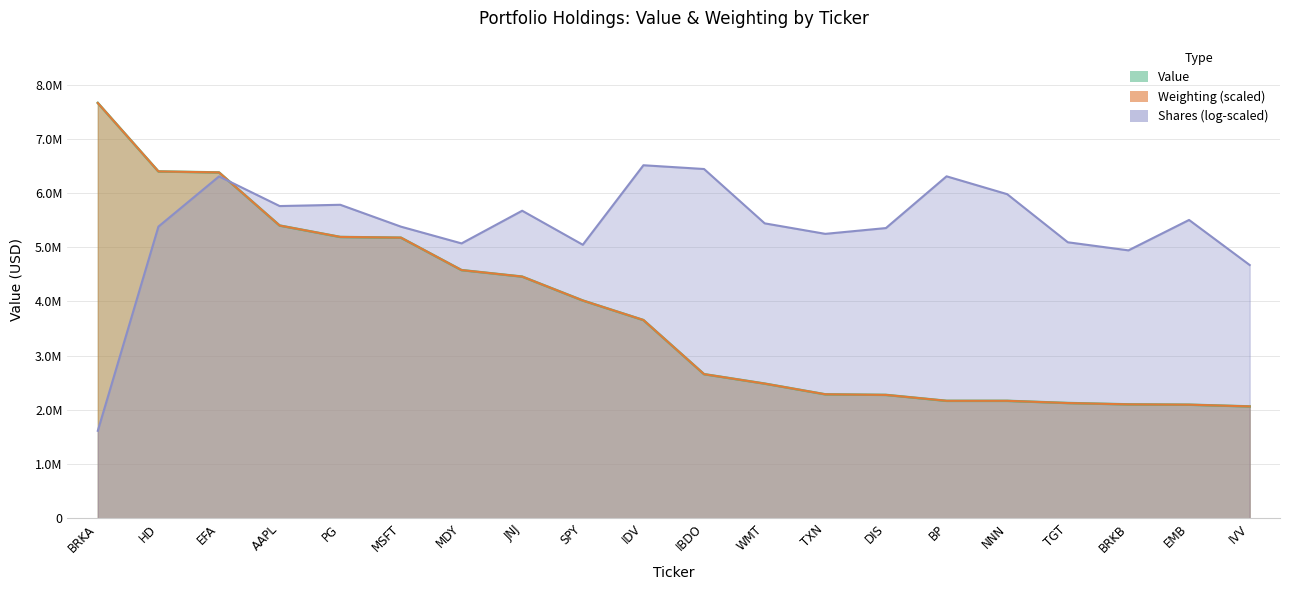

Reading right to left, list all the values displayed in this chart.

Value: 2062000.0	2094000.0	2100000.0	2125000.0	2165000.0	2165000.0	2275000.0	2285000.0	2483000.0	2657000.0	3655000.0	4016000.0	4457000.0	4577000.0	5175000.0	5188000.0	5399000.0	6379000.0	6397000.0	7661000.0
Weighting: 2062576.9	2094482.1	2100112.4	2124510.5	2165799.6	2165799.6	2274652.6	2285913.3	2482974.8	2657514.9	3655959.8	4016300.8	4457343.2	4577456.9	5176148.5	5189285.9	5399484.8	6379161.9	6397929.7	7661000.0